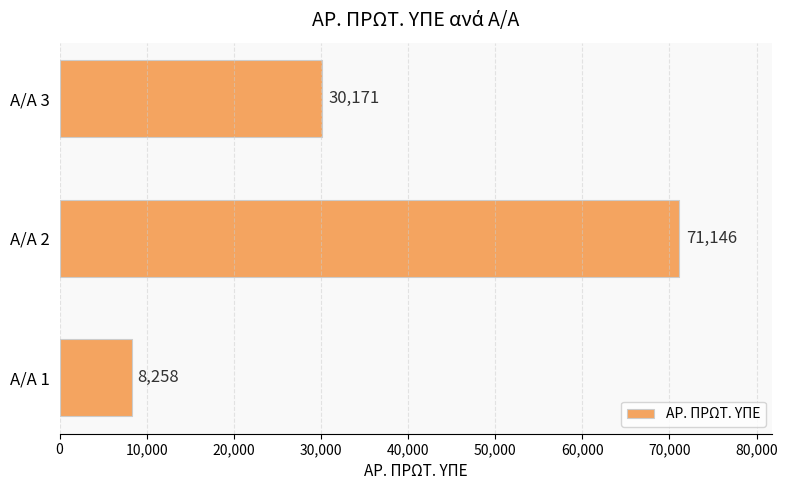

The value at Α/Α 1 is 8258. True or false?

True